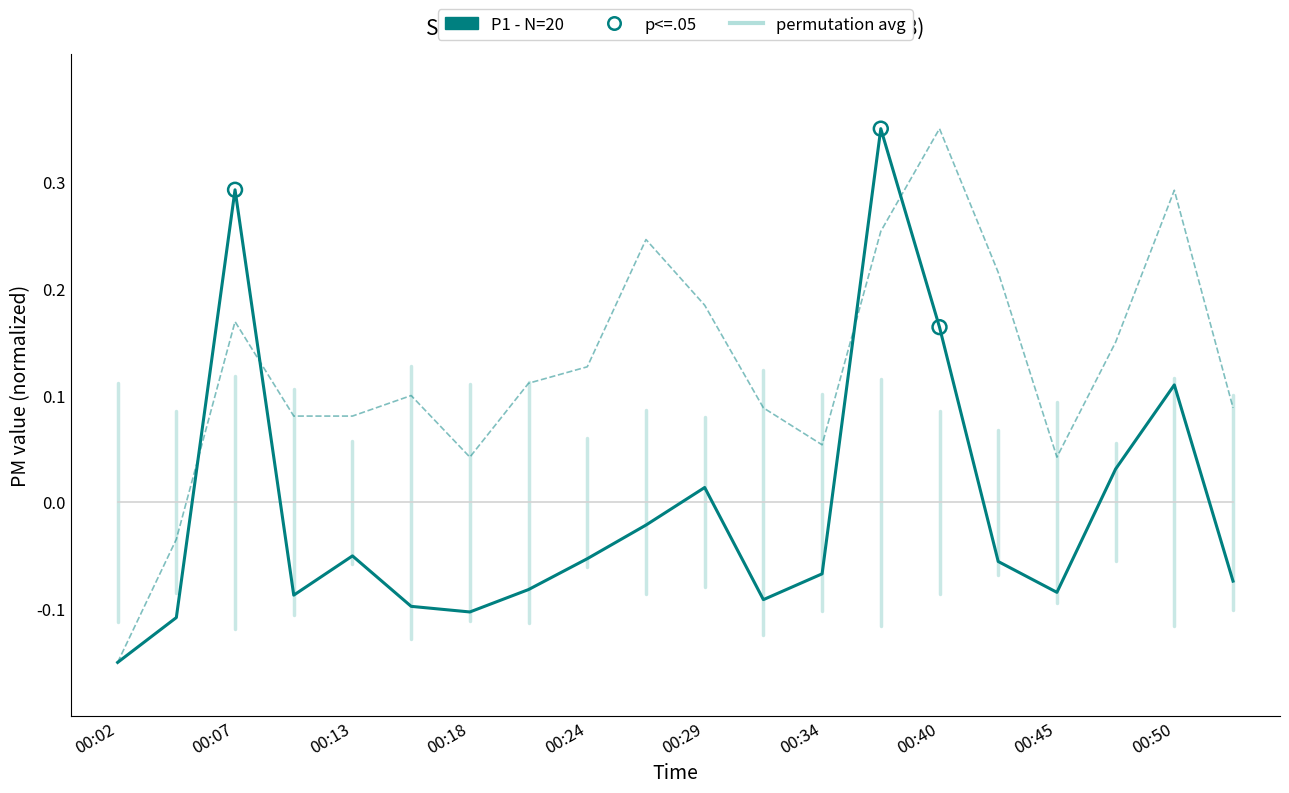

How many lines are shown in the chart?

3